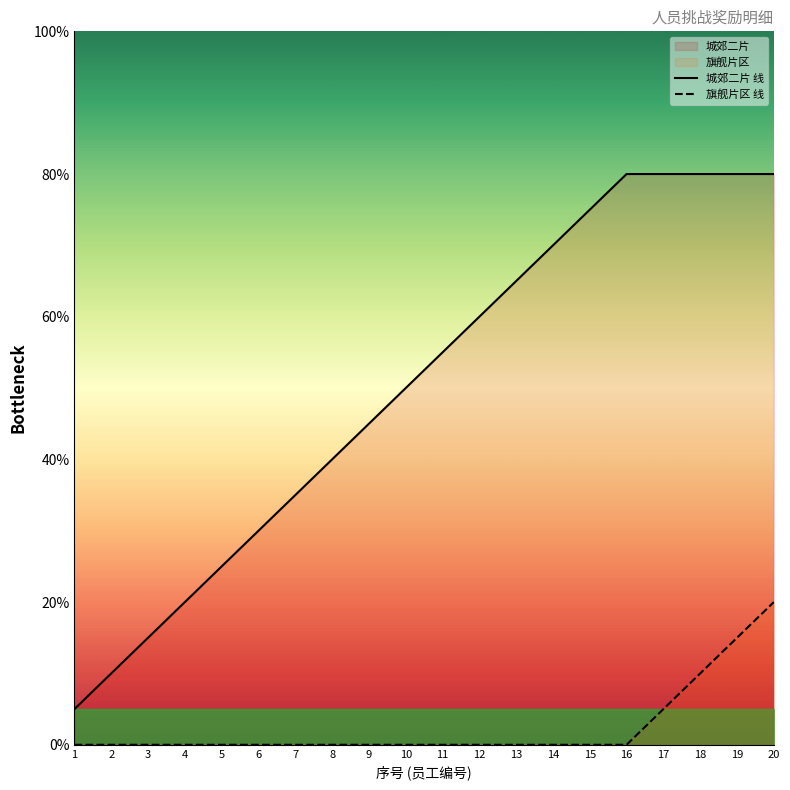

True or false: 旗舰片区 线 and 城郊二片 线 cross at least once.

False